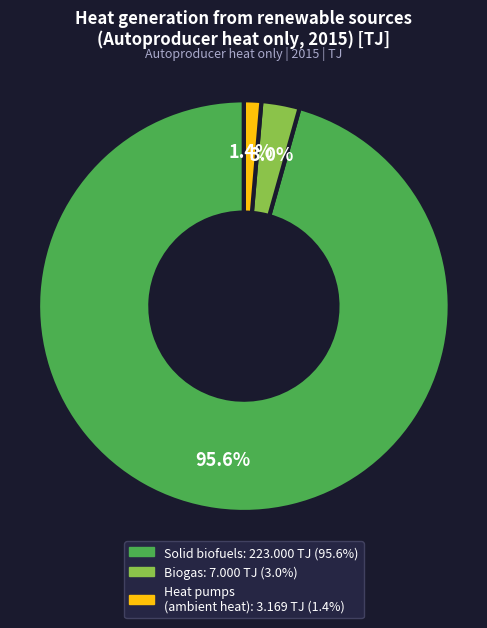

Is there a majority slice in this chart?

Yes